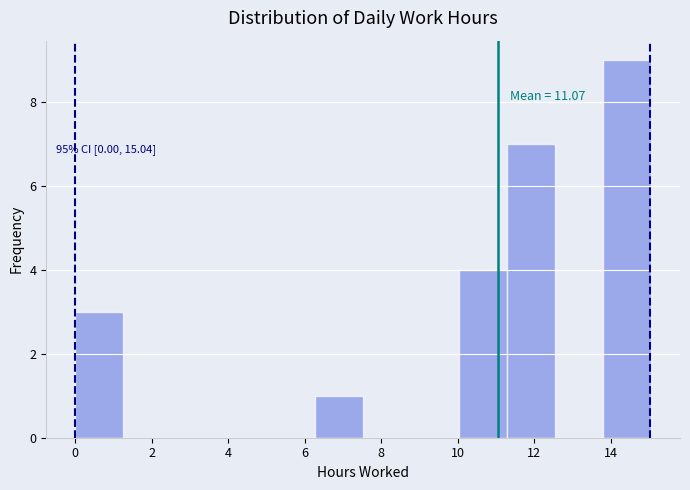

Over which range of the x-axis is the bar tallest?

13.8 to 15.0